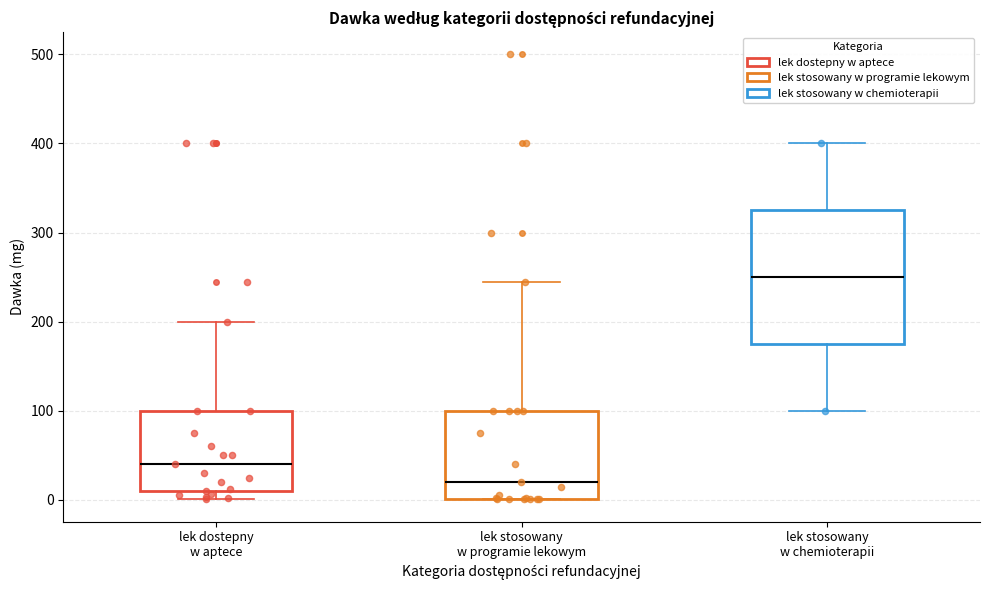

Which box has the highest median line?

lek stosowany w chemioterapii